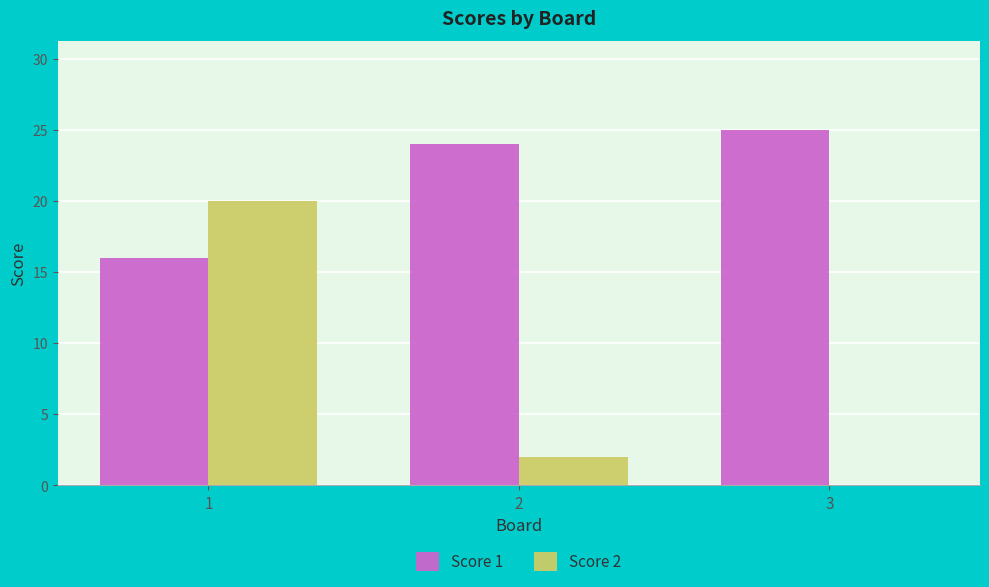

Reading right to left, what are all the values shown in this chart?

Score 1: 3=25	2=24	1=16
Score 2: 3=0	2=2	1=20